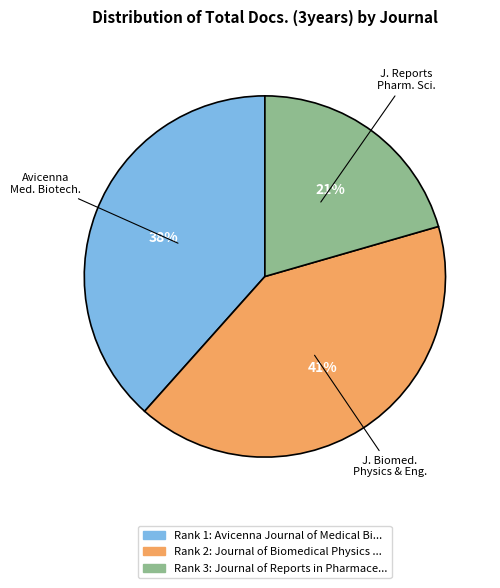

Is there any slice that represents more than half of the pie?

No